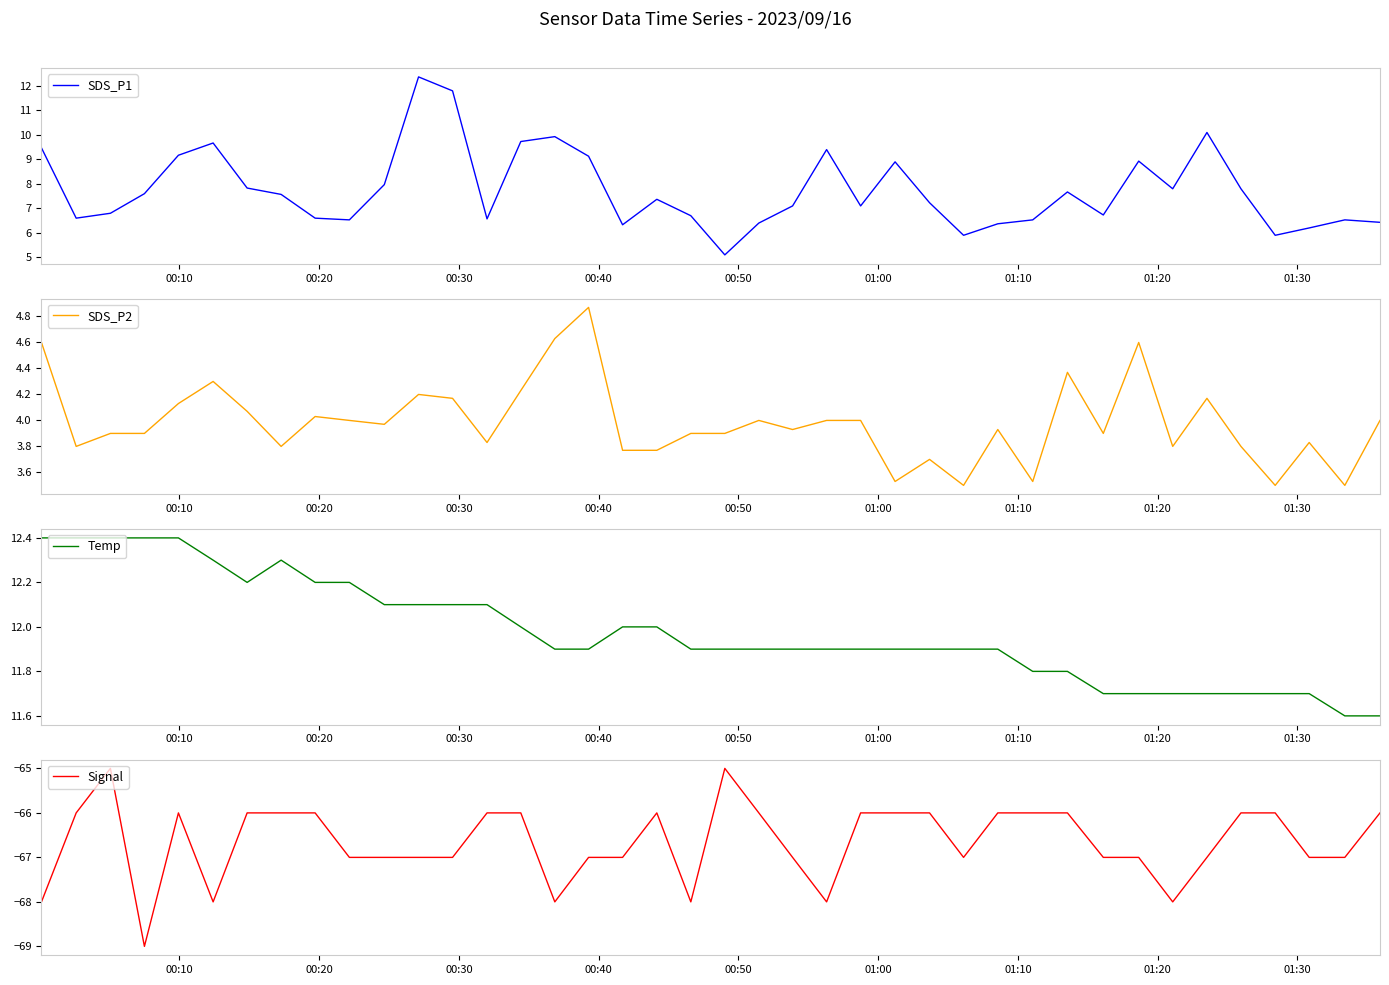

At how many categories does at least one series exceed -53?

40